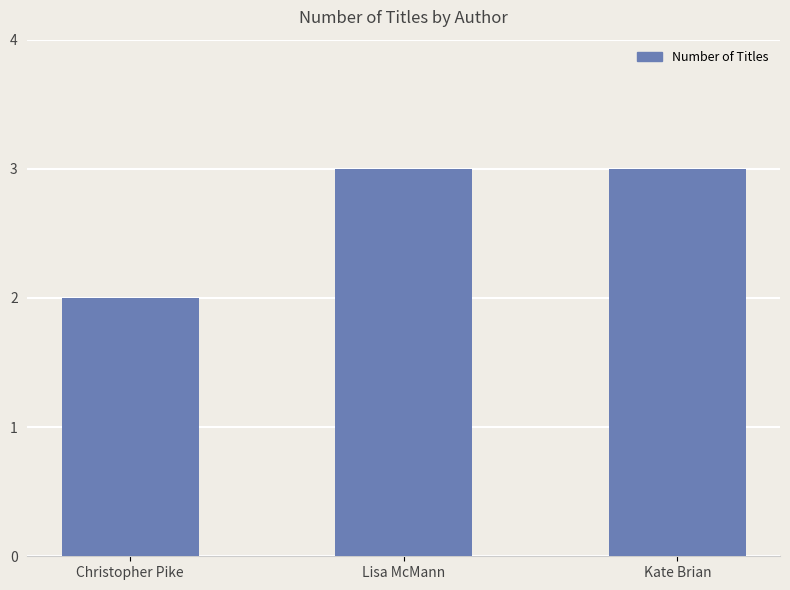

What is the value of the 2nd bar from the left?

3